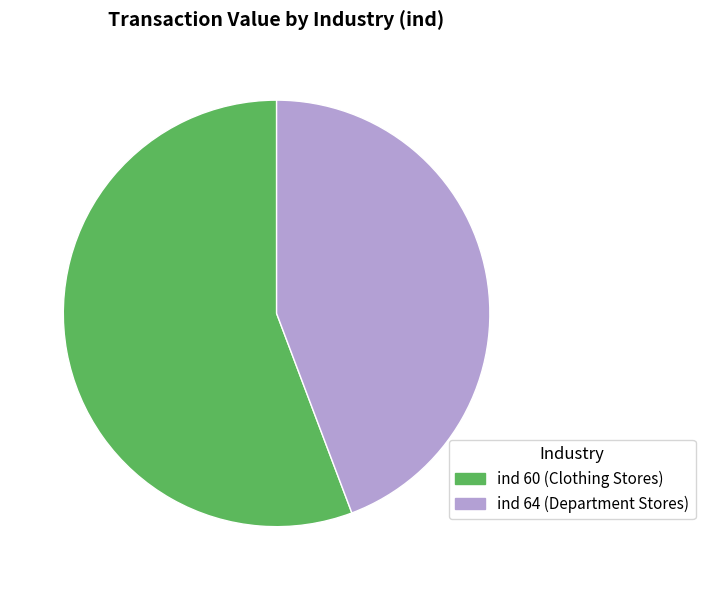

Does any single category account for the majority?

Yes